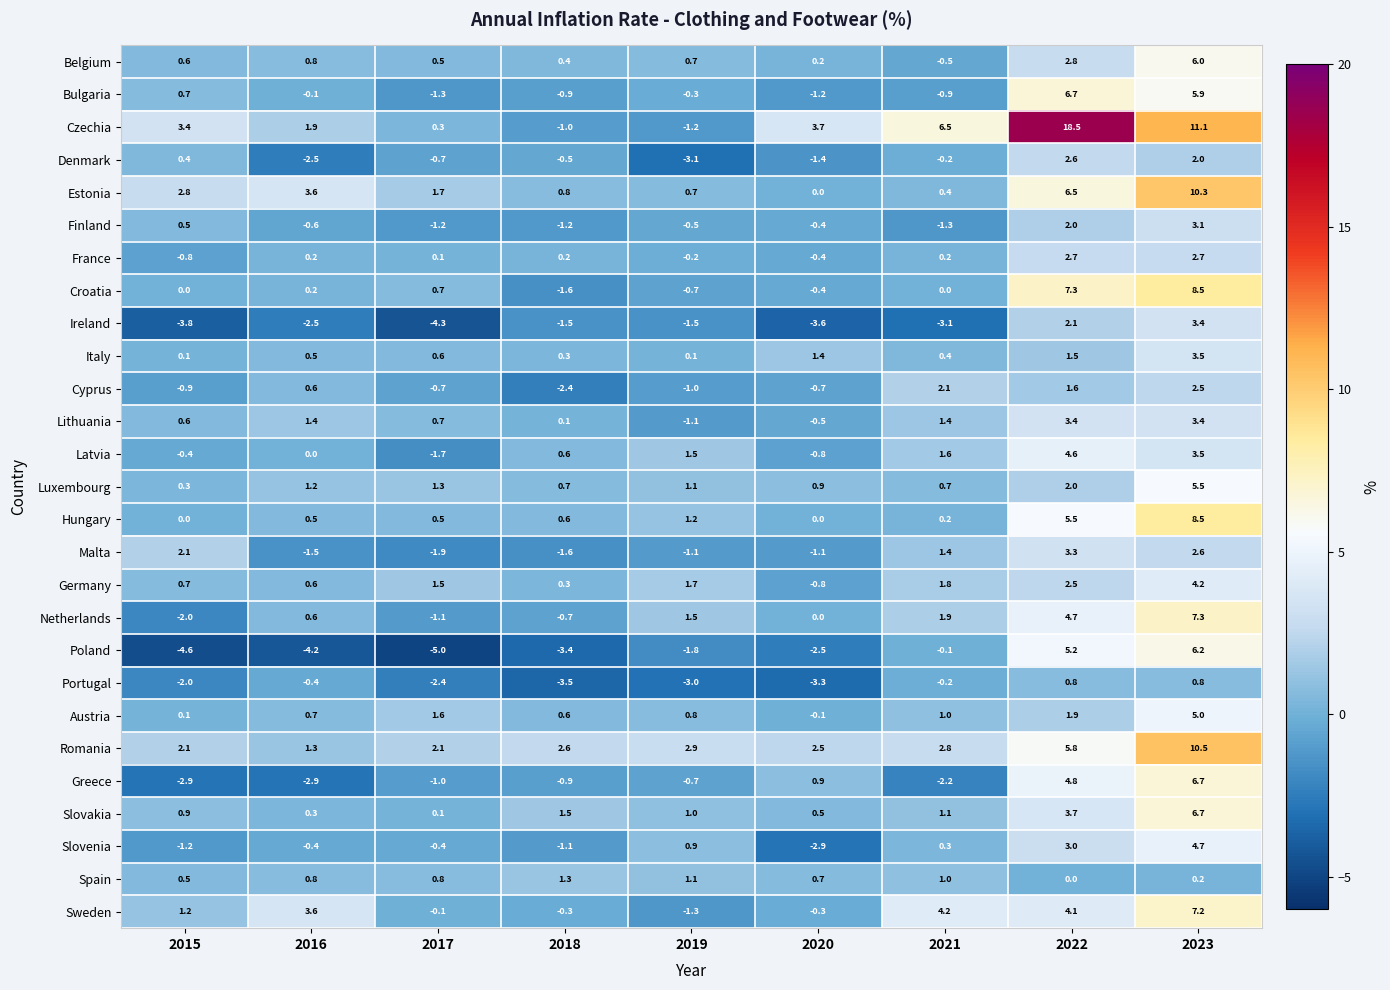

Rank the categories by Denmark value from lowest to highest.

2019, 2016, 2020, 2017, 2018, 2021, 2015, 2023, 2022